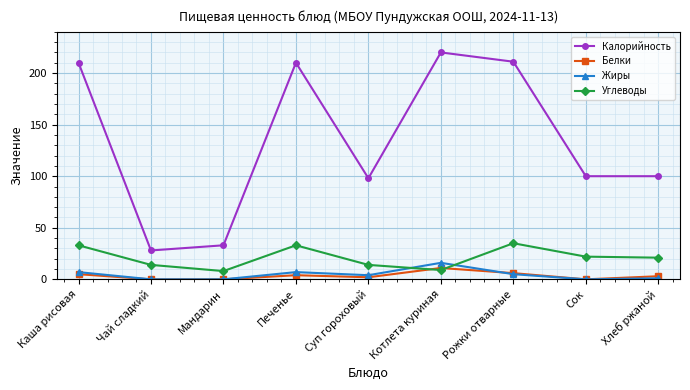

Which series has the largest total across all categories?

Калорийность